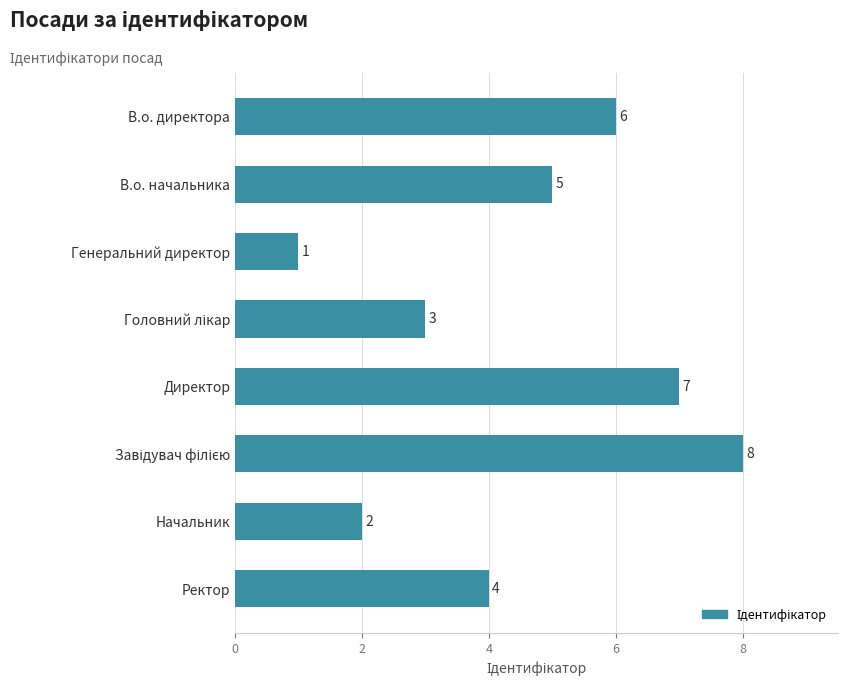

True or false: the data shows 10 at Директор.

False